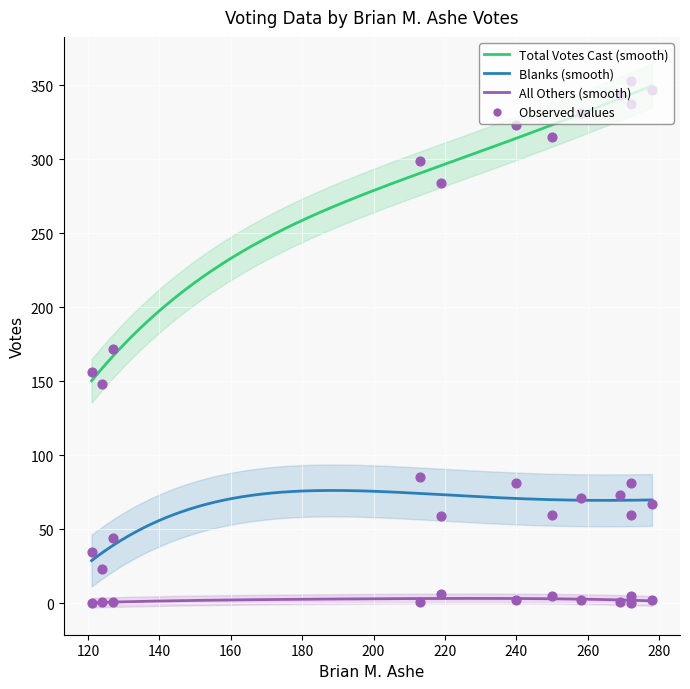

Which series contains the lowest Y value?

All Others